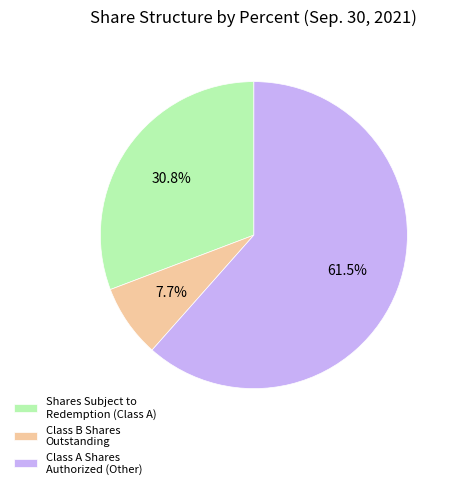

Between Class A Shares Authorized (Other) and Shares Subject to Redemption (Class A), which is larger?

Class A Shares Authorized (Other)